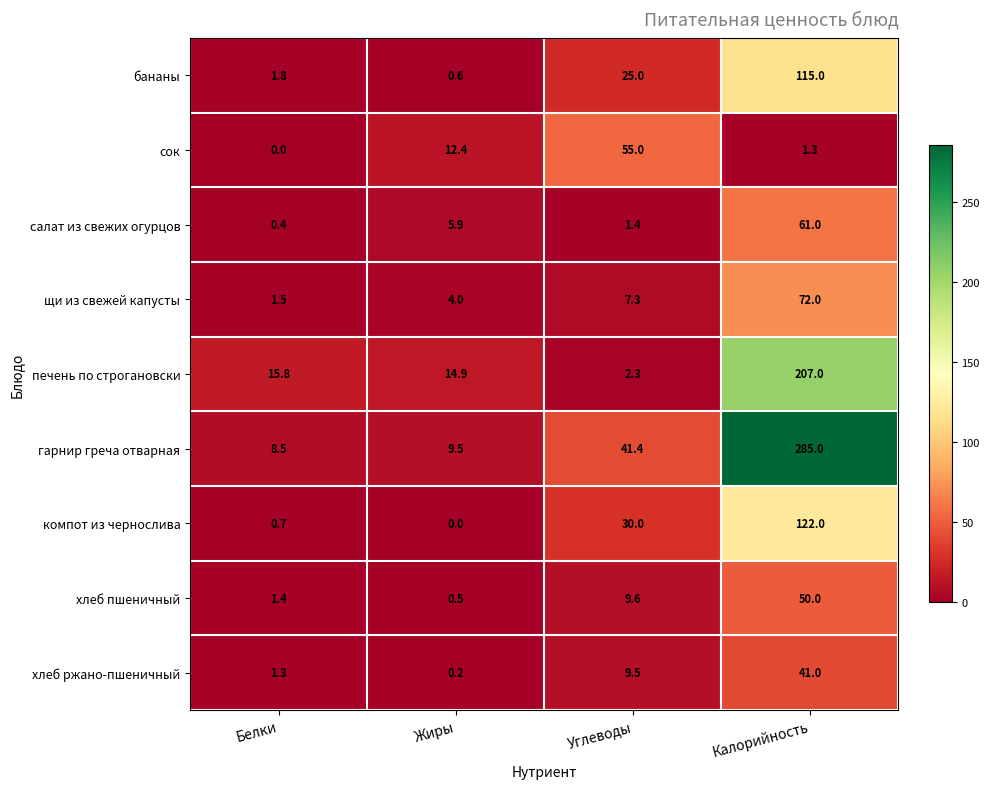

At which label is печень по строгановски closest to 104?

Белки